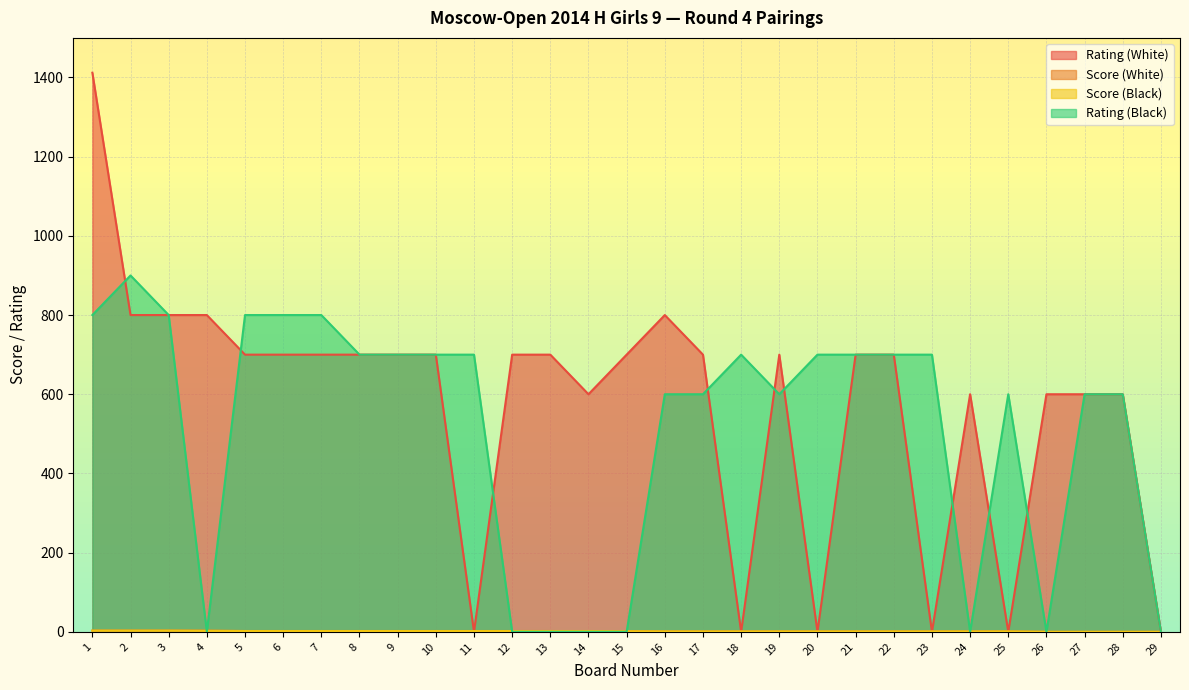

Which series has the largest range (max minus min)?

Rating (White)